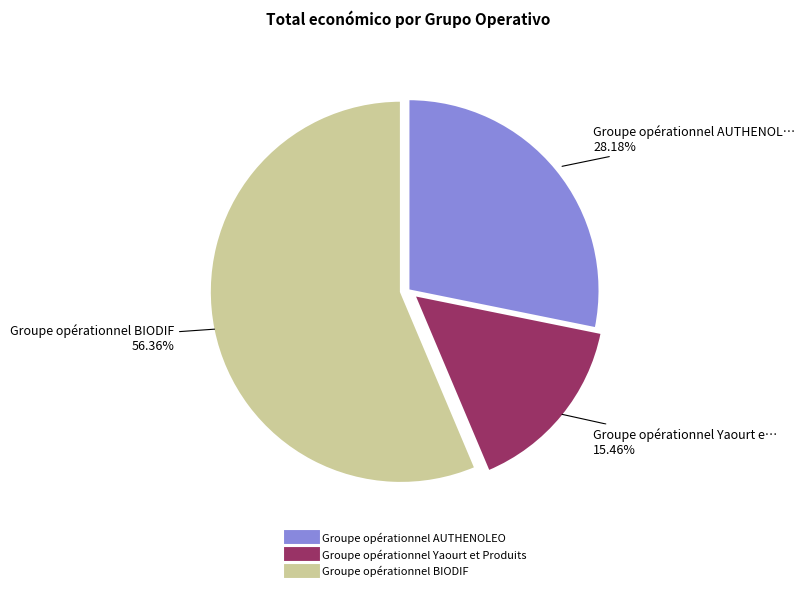

True or false: Groupe opérationnel BIODIF accounts for 49% of the total.

False